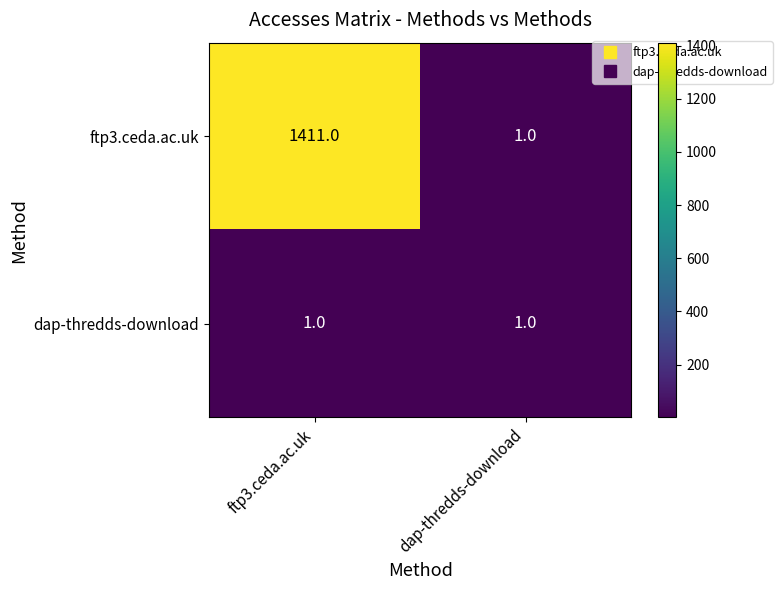

Between ftp3.ceda.ac.uk and dap-thredds-download, which series saw the biggest shift?

ftp3.ceda.ac.uk